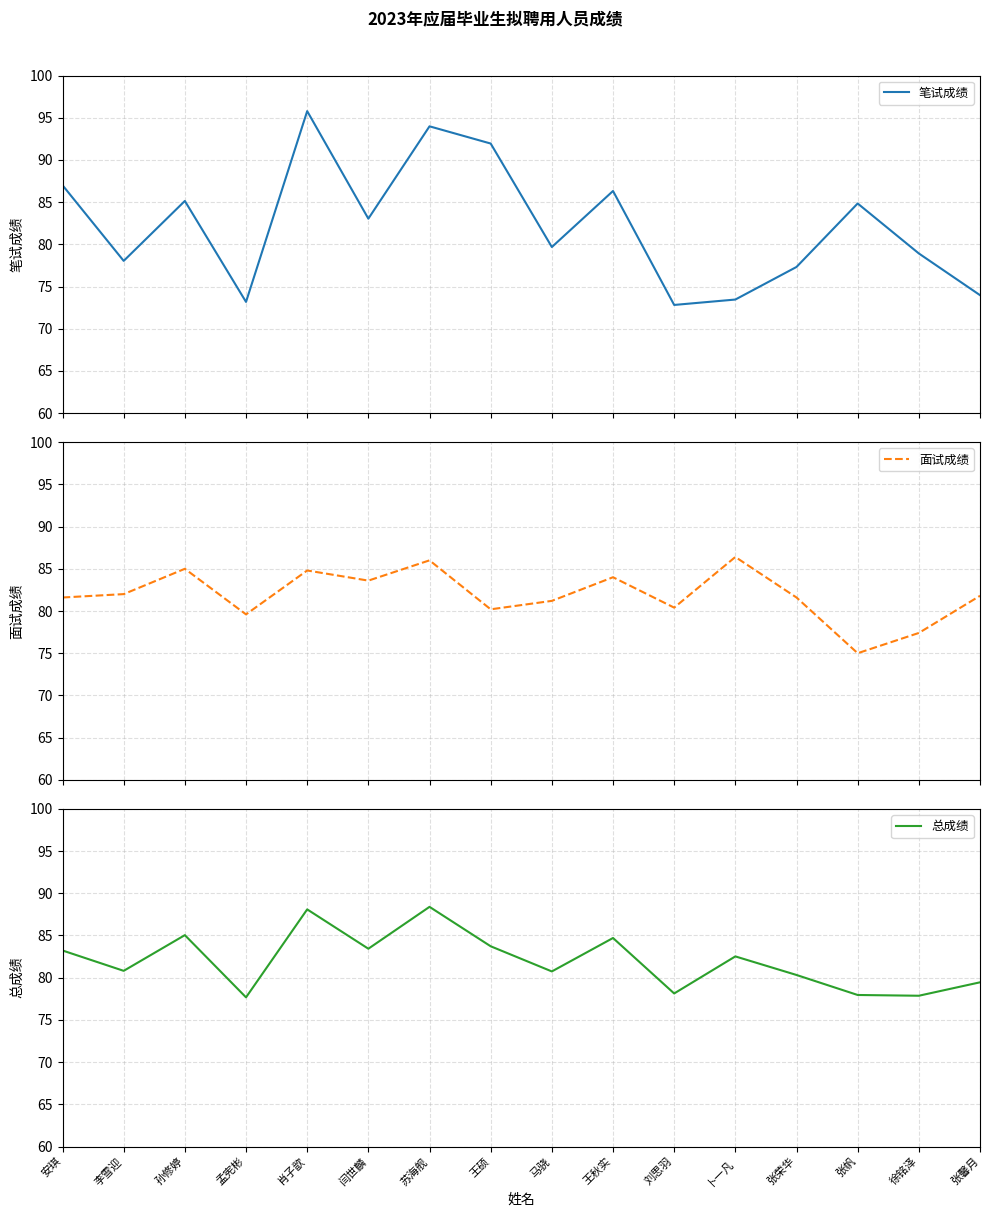

Where does the 笔试成绩 series first go above 83?

安琪